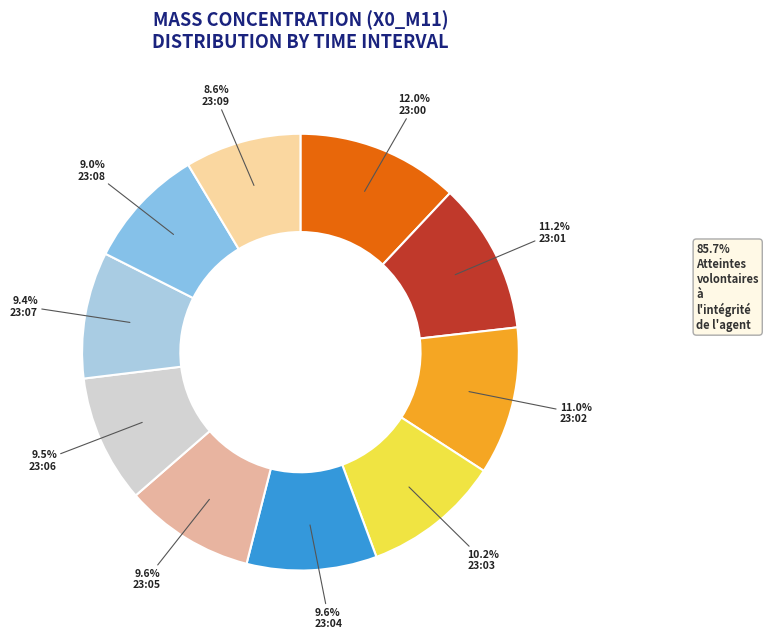

To the nearest percent, what is the difference between the 23:09 and 23:07 slice percentages?

1%